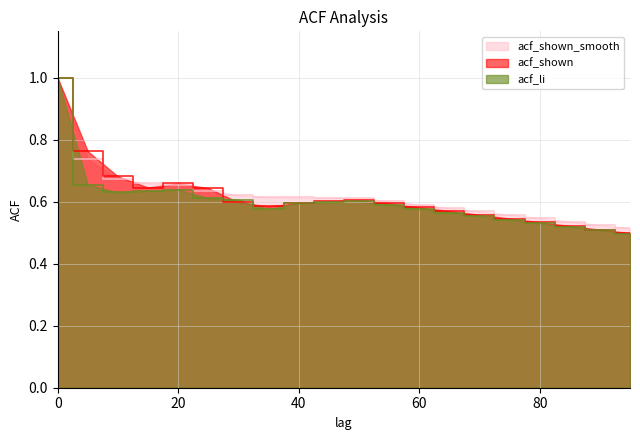

Does the chart have visible grid lines?

Yes